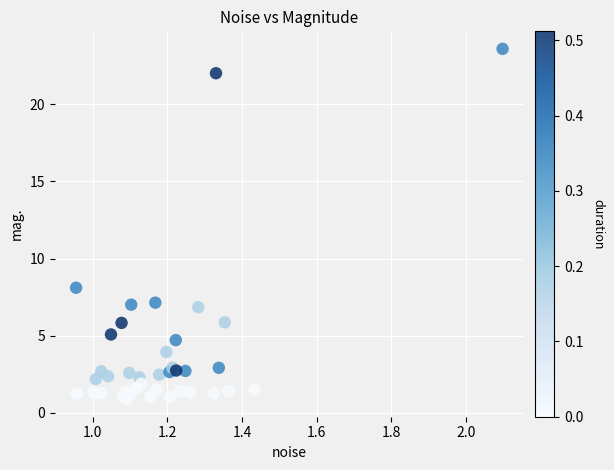

What Y value in the scatter plot is closest to 12?

8.1